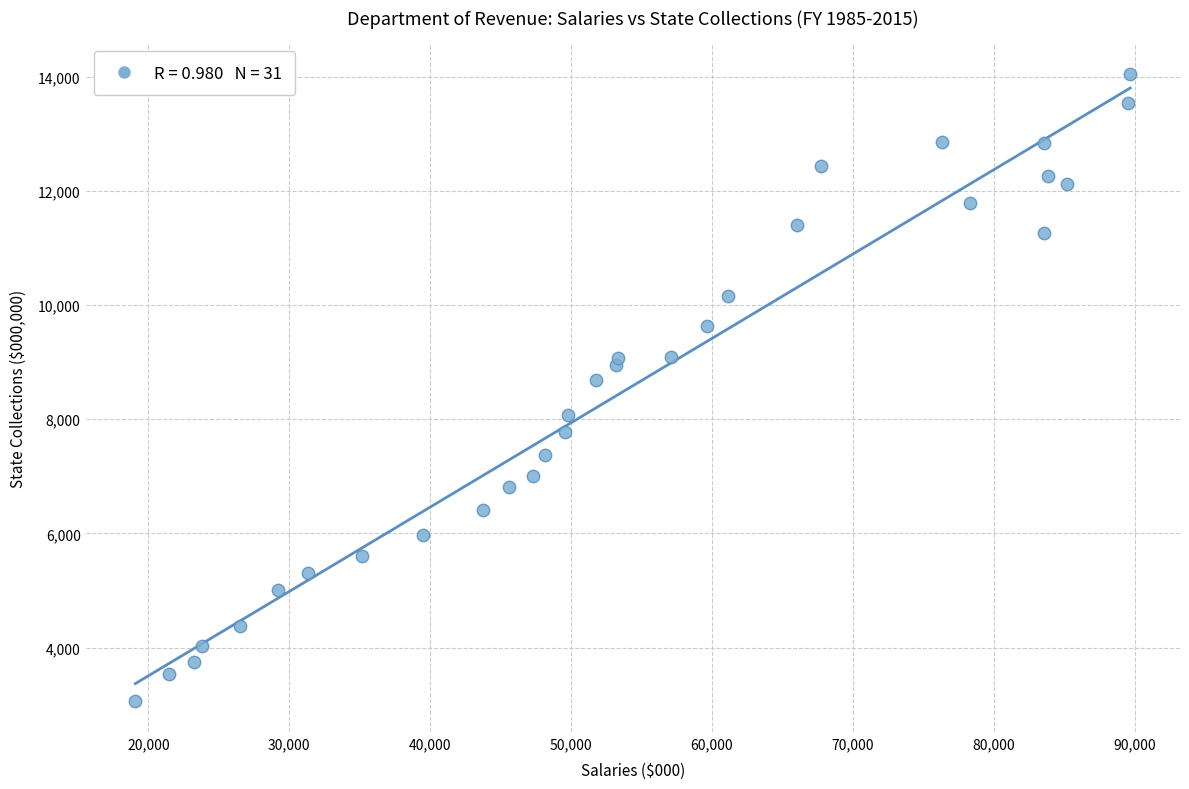

What Y value in the scatter plot is closest to 8554?

8686.9